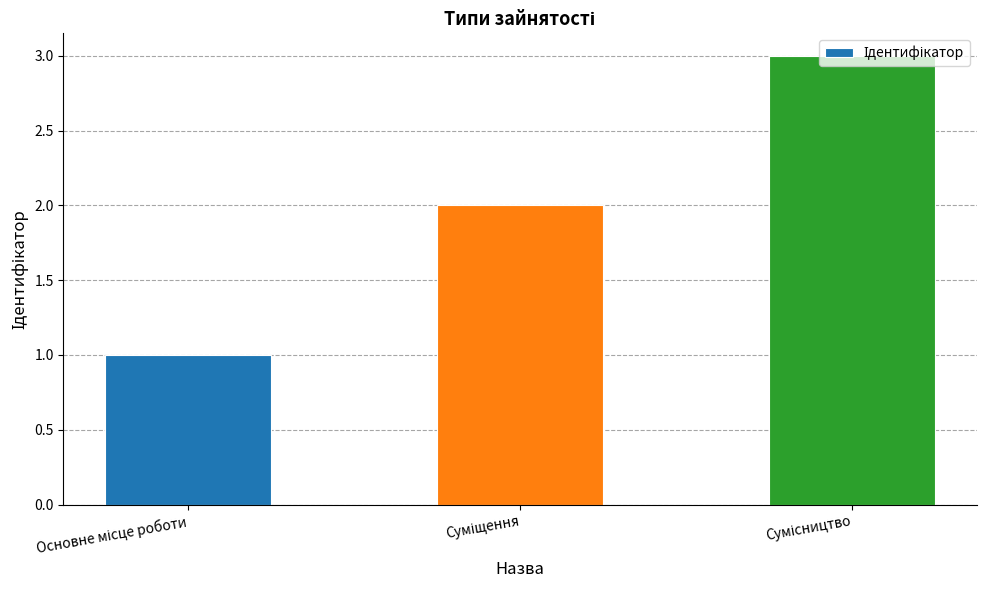

What is the greatest value displayed?

3